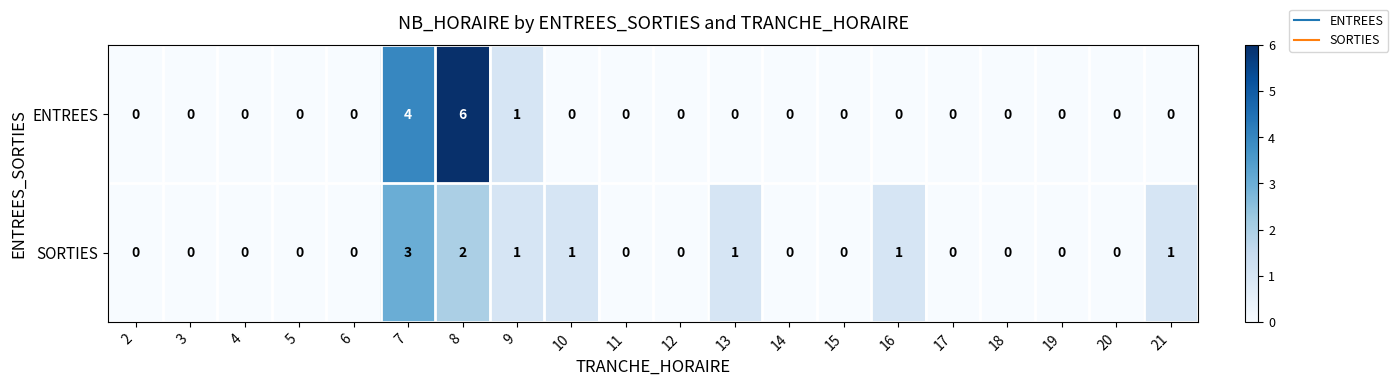

The SORTIES series shows 3 at 8. True or false?

False